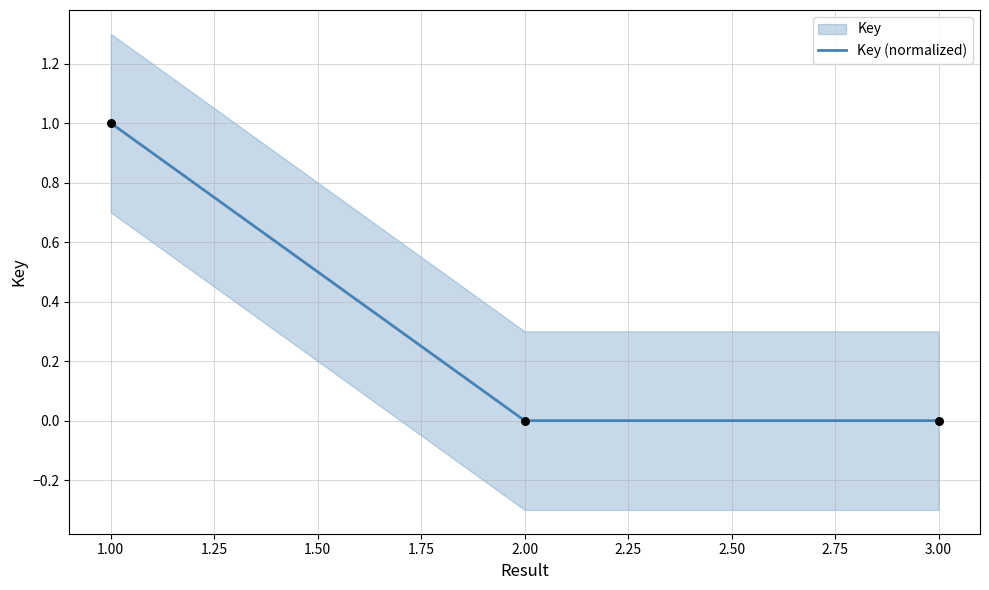

The Key (normalized) series shows 1.3 at 1.00. True or false?

False